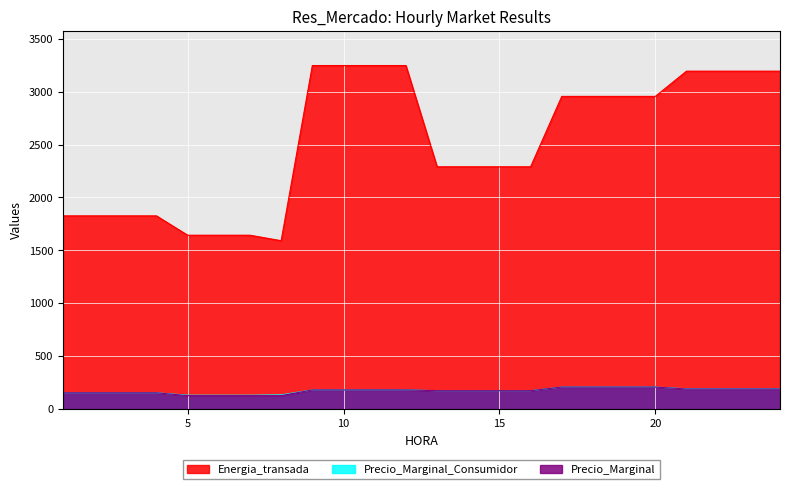

What are all the series names shown in the legend?

Energia_transada, Precio_Marginal_Consumidor, Precio_Marginal